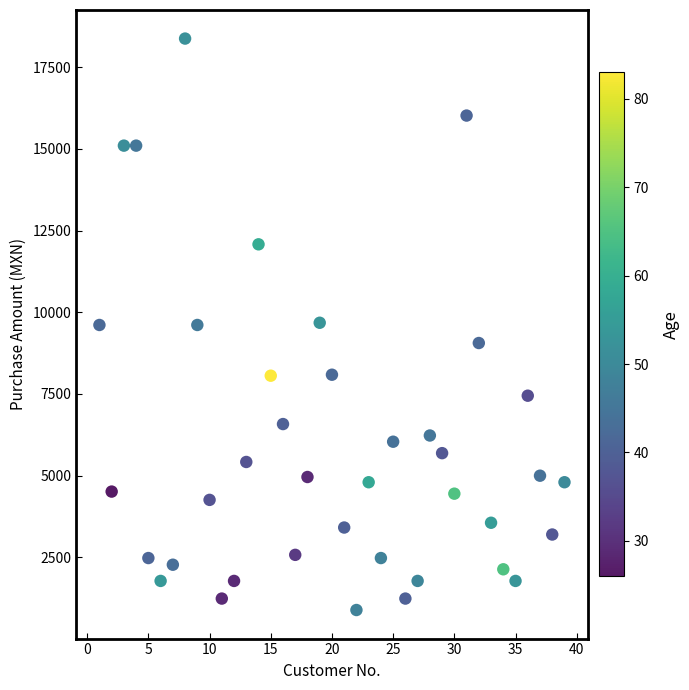

What is the range of Y values (max minus min)?

17486